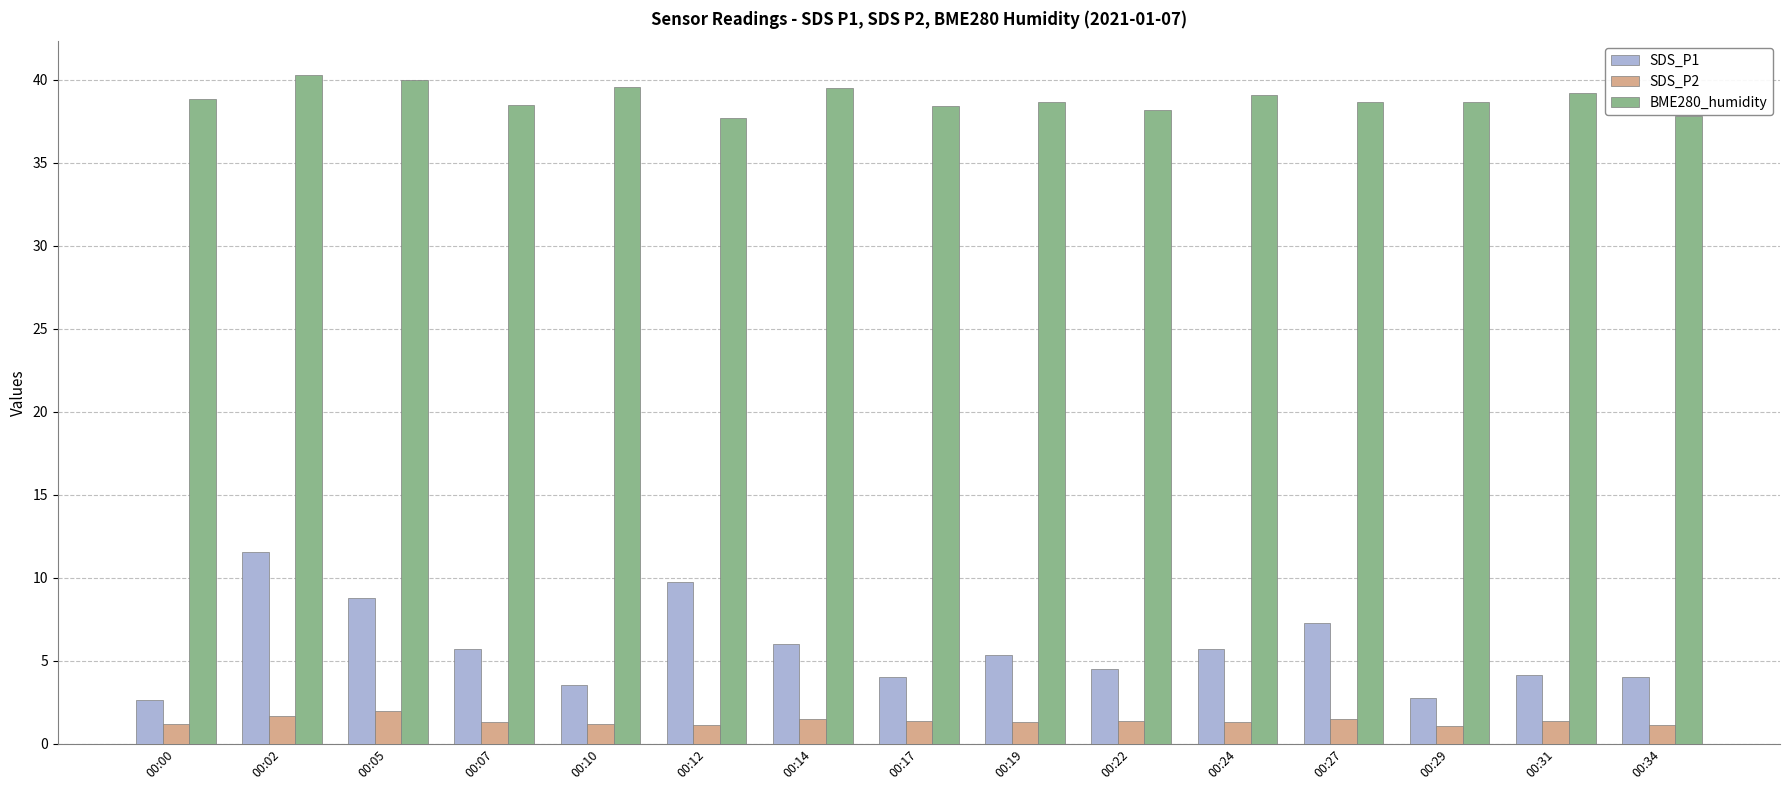

How many groups of bars are there?

15